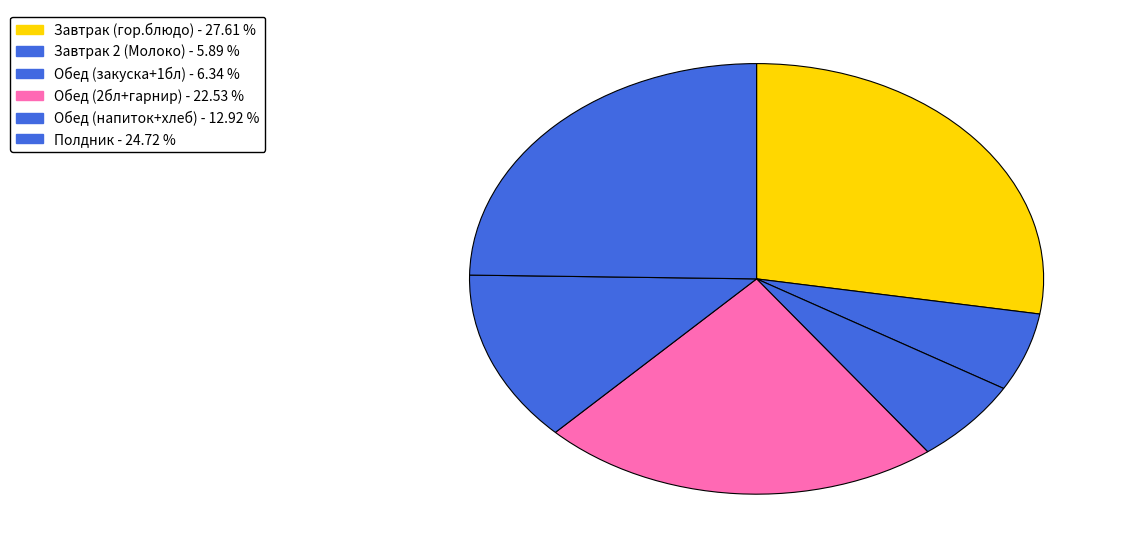

How many segments does this pie chart have?

6